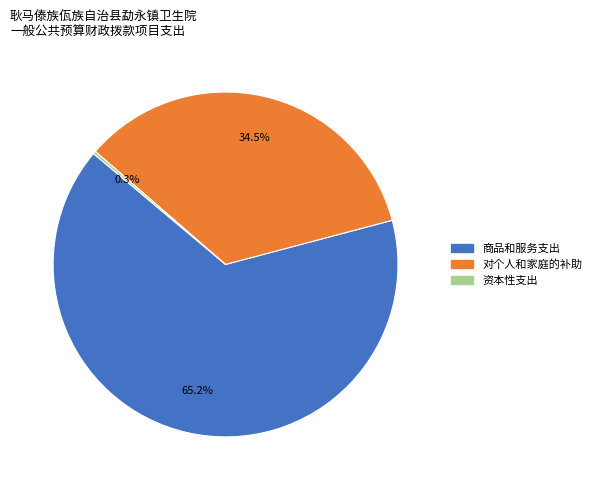

True or false: 对个人和家庭的补助 accounts for 47% of the total.

False